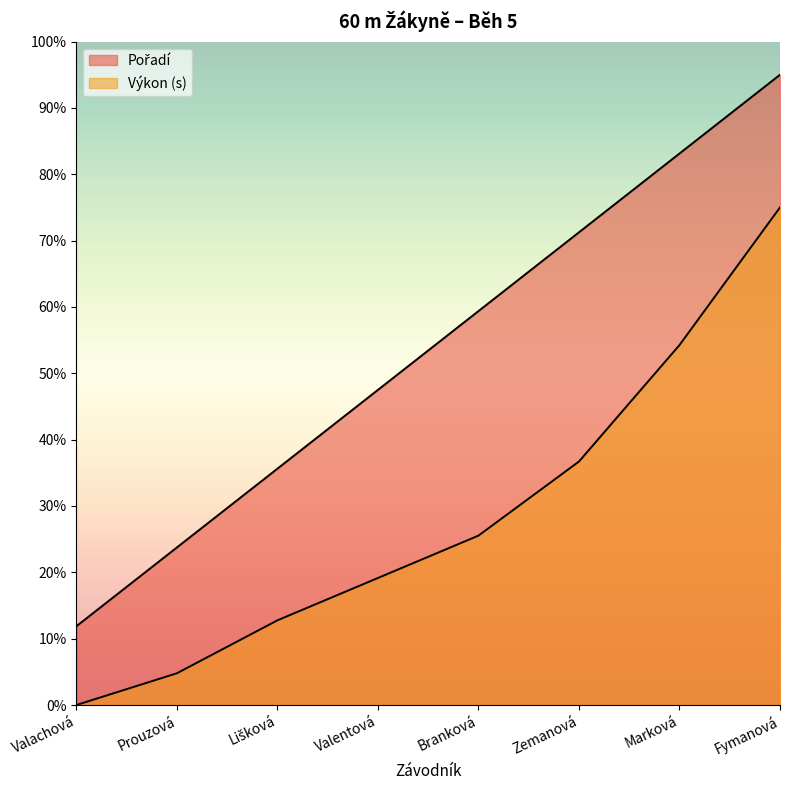

Rank the series by their average value, from highest to lowest.

Pořadí, Výkon